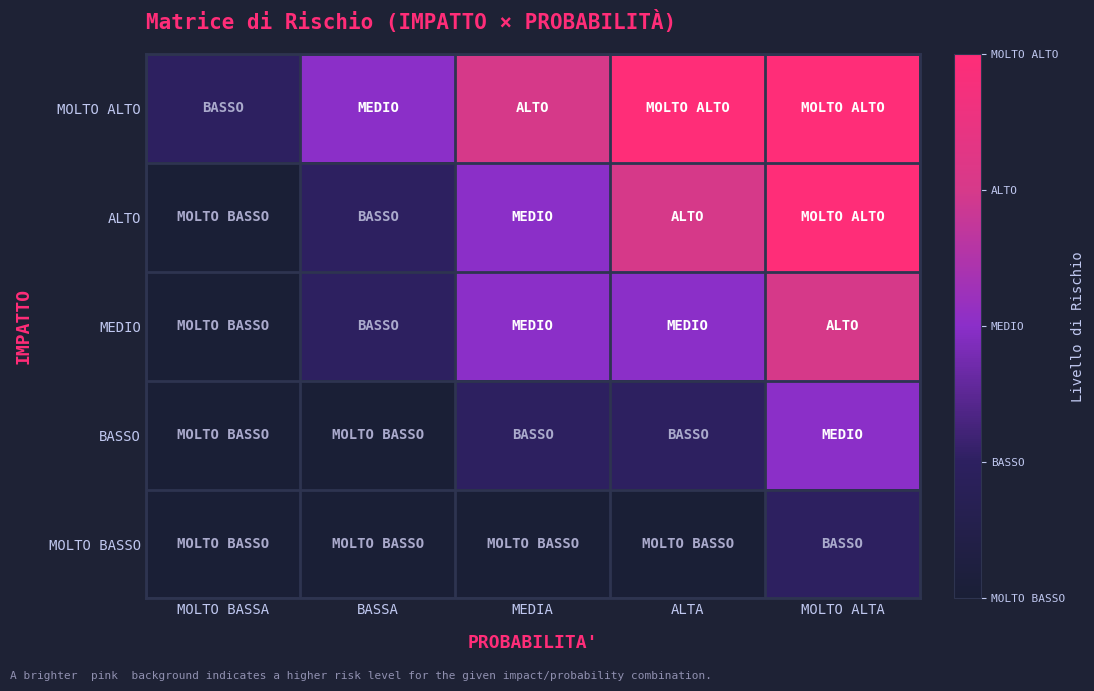

List the series in order of their overall mean, highest first.

MOLTO ALTO, ALTO, MEDIO, BASSO, MOLTO BASSO